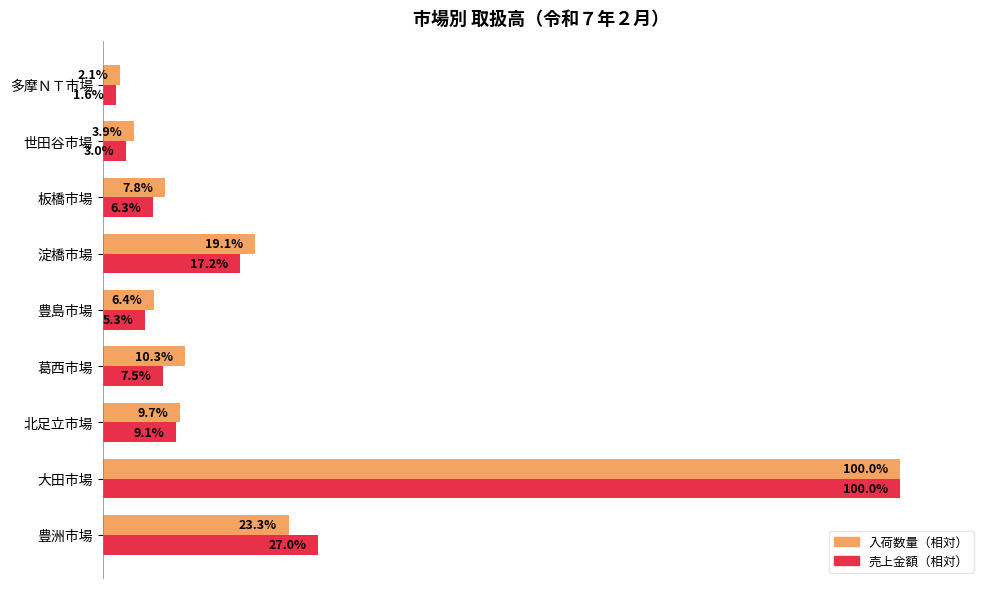

List the labels in order of 売上金額（相対） value, smallest first.

多摩ＮＴ市場, 世田谷市場, 豊島市場, 板橋市場, 葛西市場, 北足立市場, 淀橋市場, 豊洲市場, 大田市場